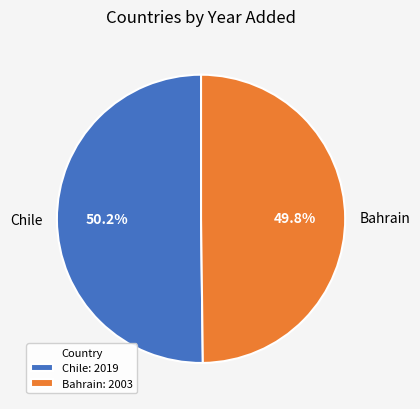

How much of the chart is everything except Chile?

49.8%